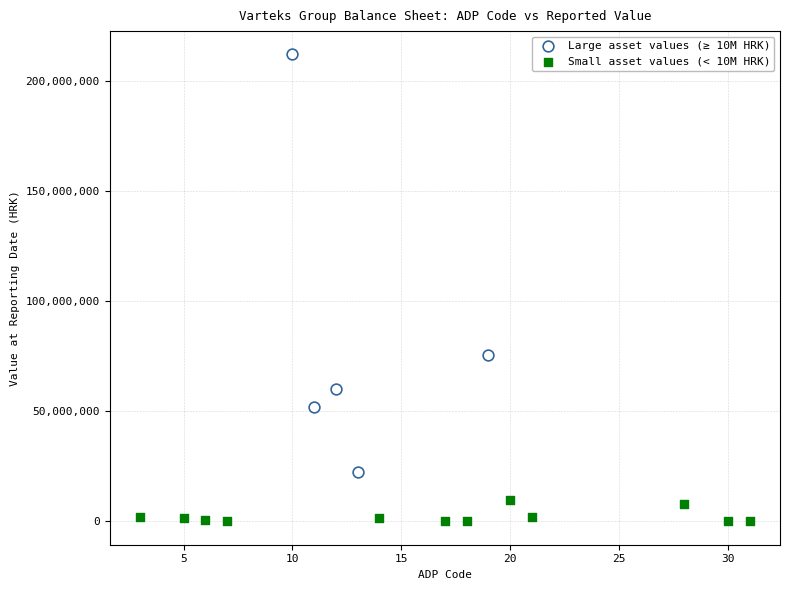

Which series reaches the maximum Y coordinate?

Large asset values (≥ 10M HRK)